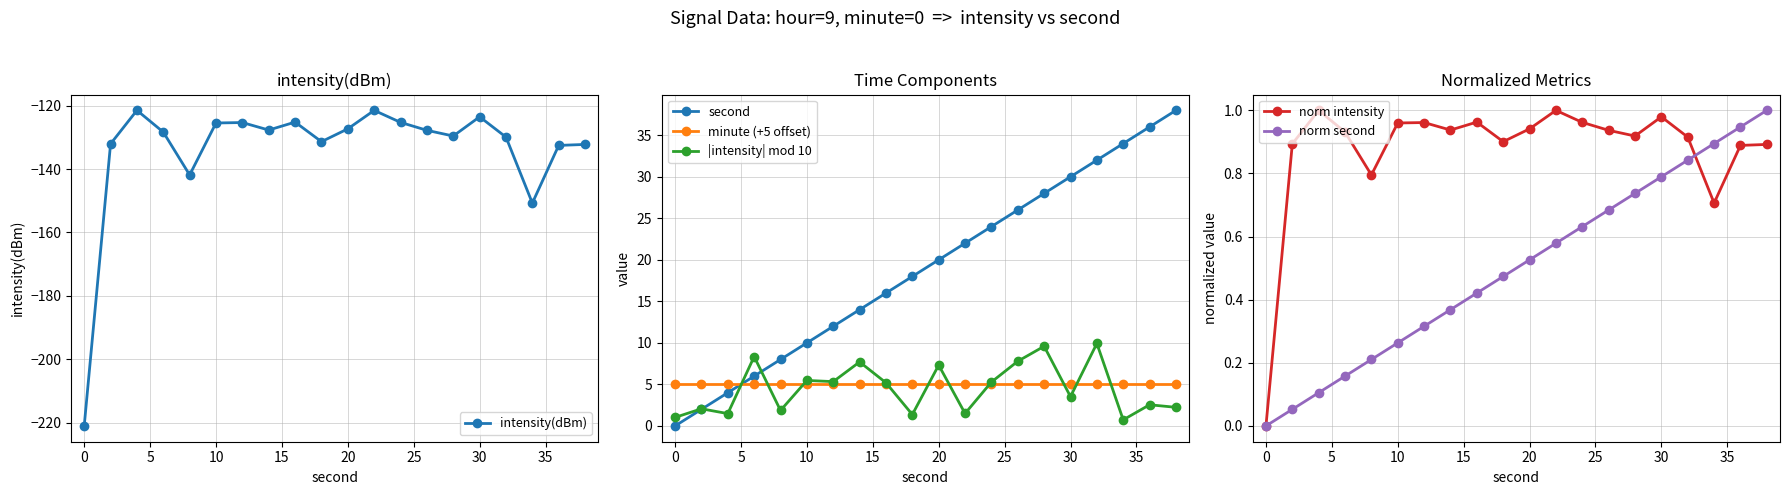

How many data points in norm second are above 0?

19